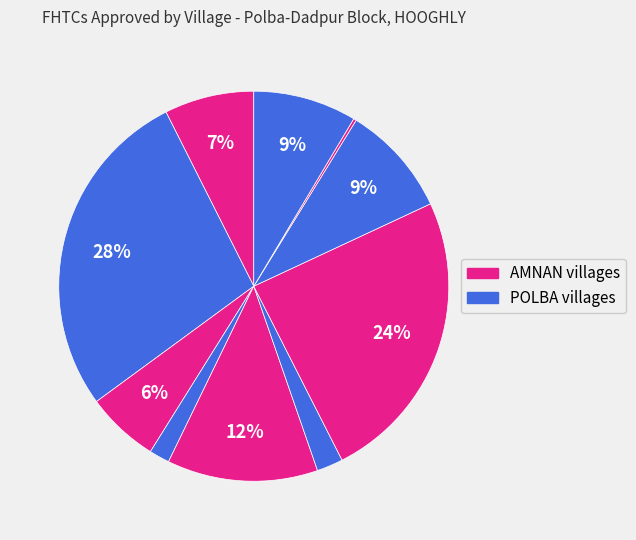

Which slice is the largest?

Paunan